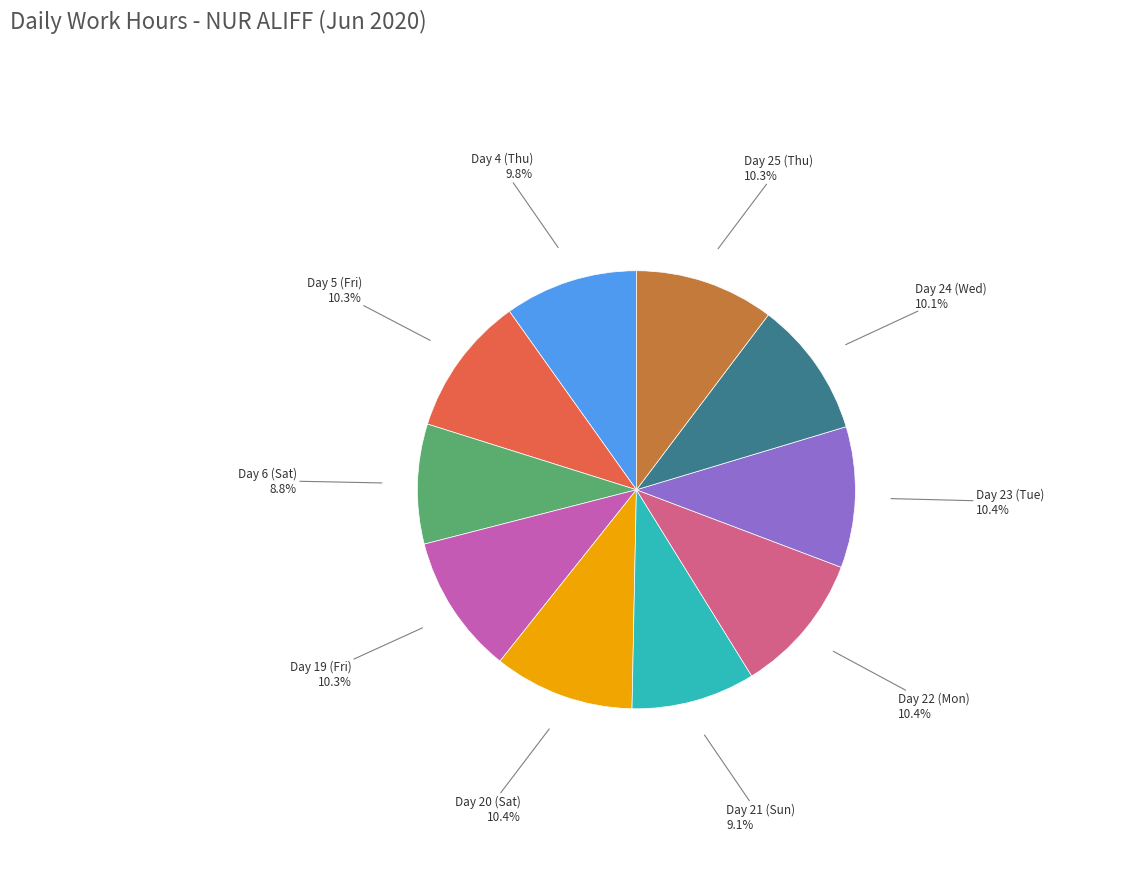

Is there a majority slice in this chart?

No